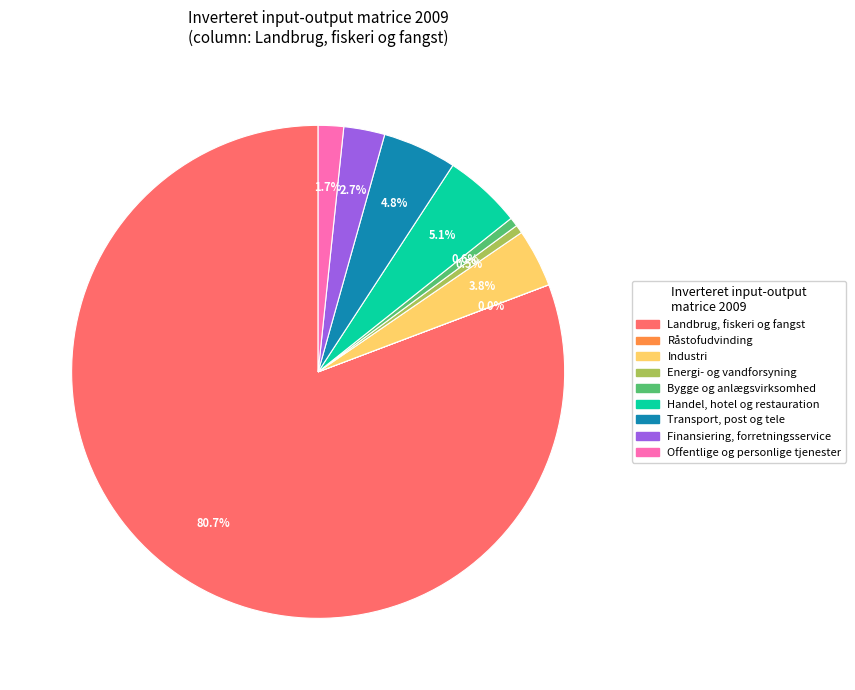

To the nearest percent, what portion does Handel, hotel og restauration represent?

5%